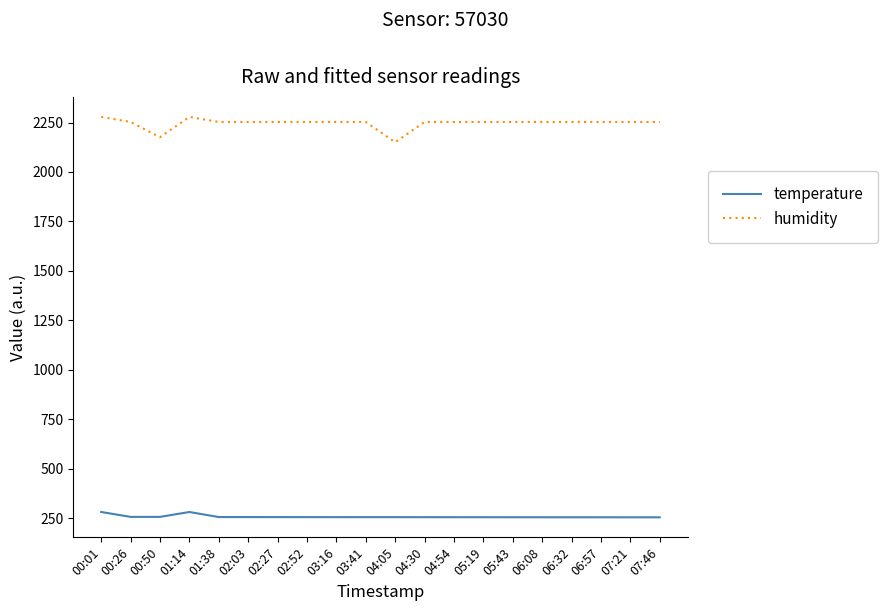

Is it true that temperature equals 165.2 at 07:46?

False